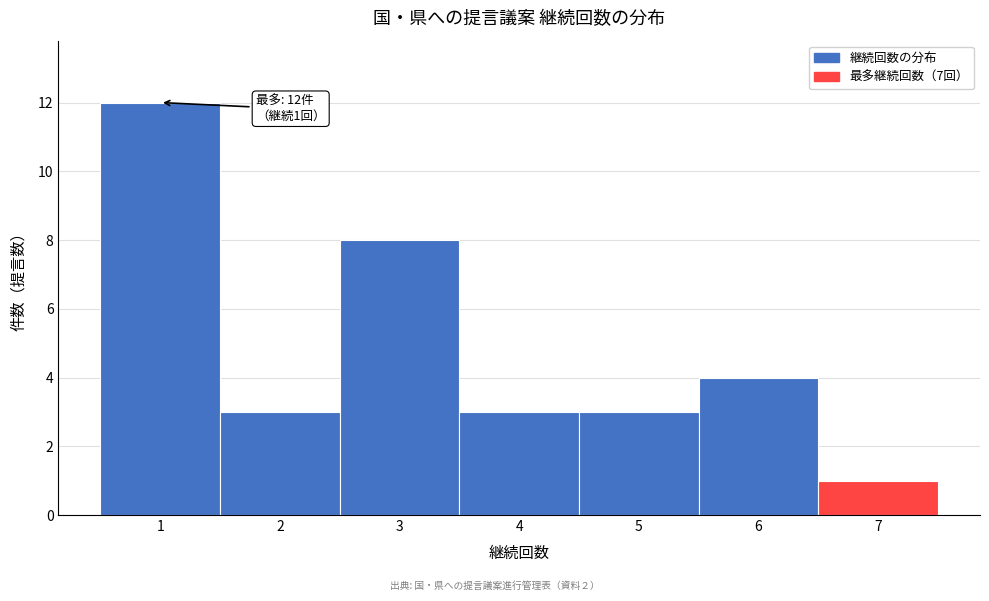

Which range on the x-axis has the tallest bar?

0.5 to 1.5